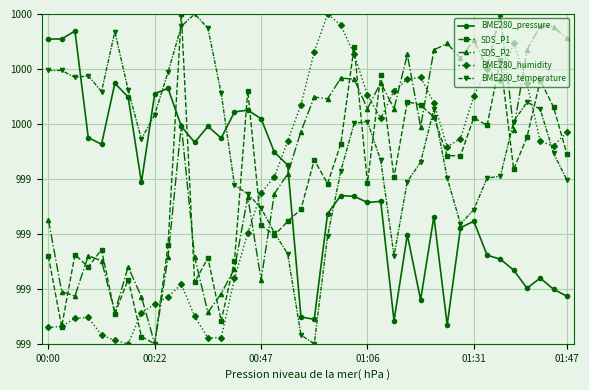

Does the chart have visible grid lines?

Yes